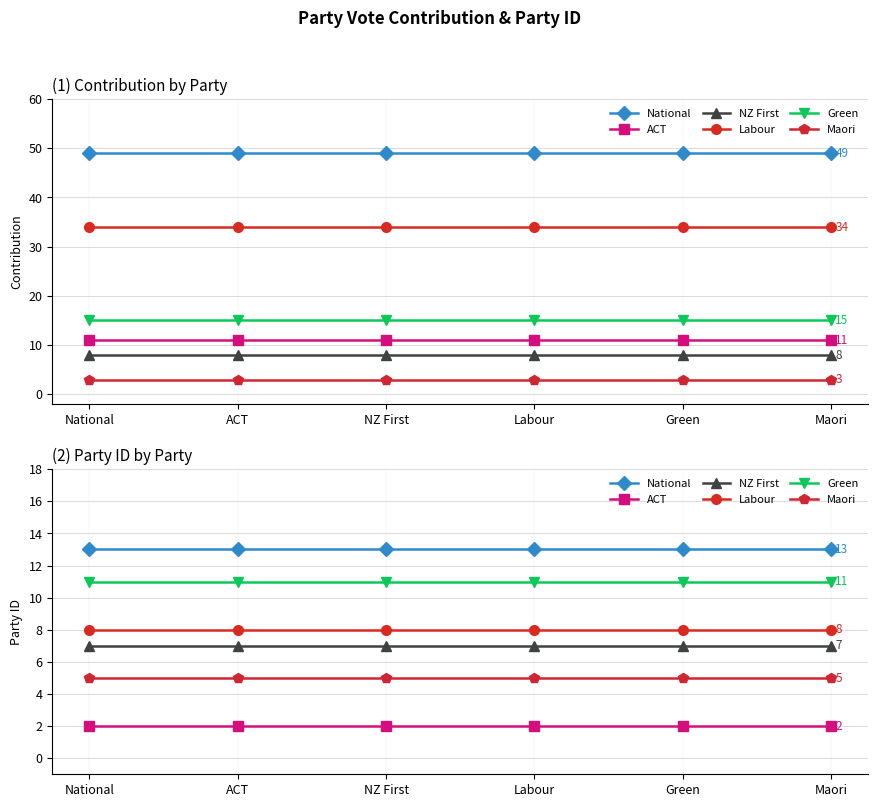

Which series has the widest spread of values?

National